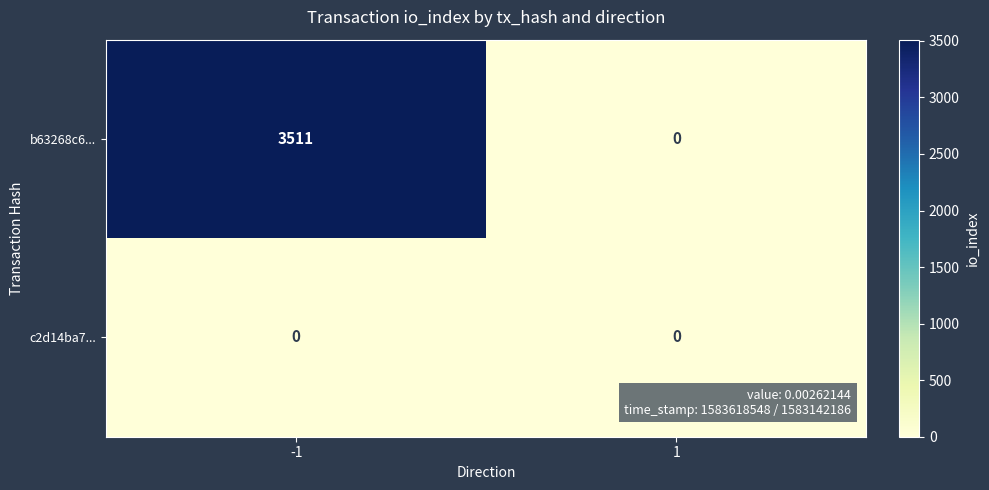

Reading left to right, what are all the values shown in this chart?

b63268c6...: 3511	0
c2d14ba7...: 0	0